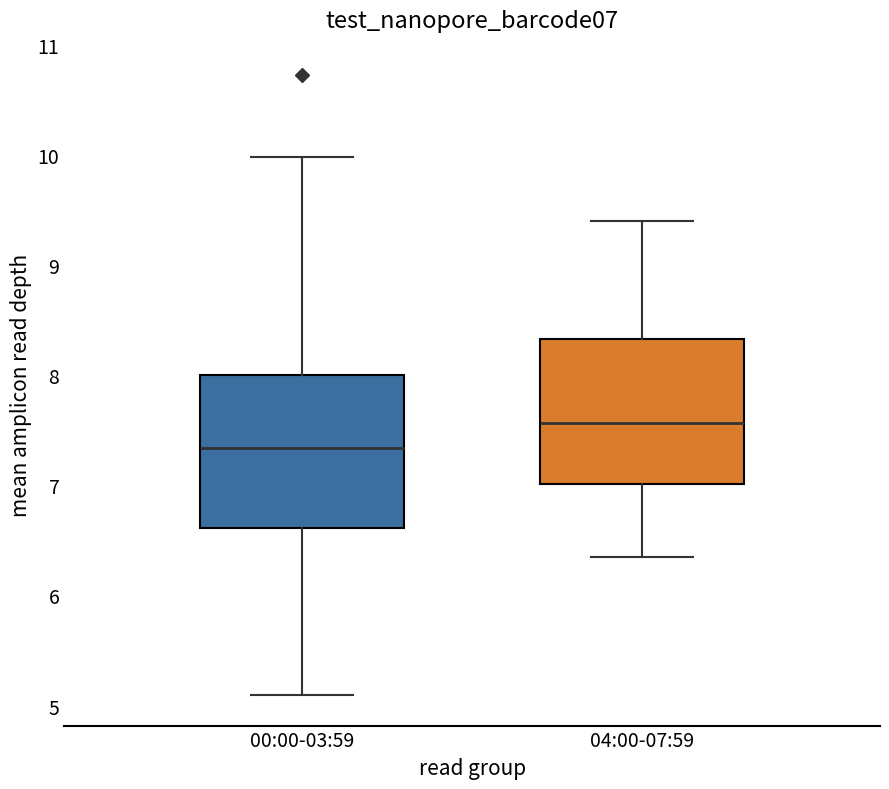

Where is the lower edge of the box for 04:00-07:59 on the y-axis? The values are not printed on the chart, so give them approximately, as read against the axis.

7.0